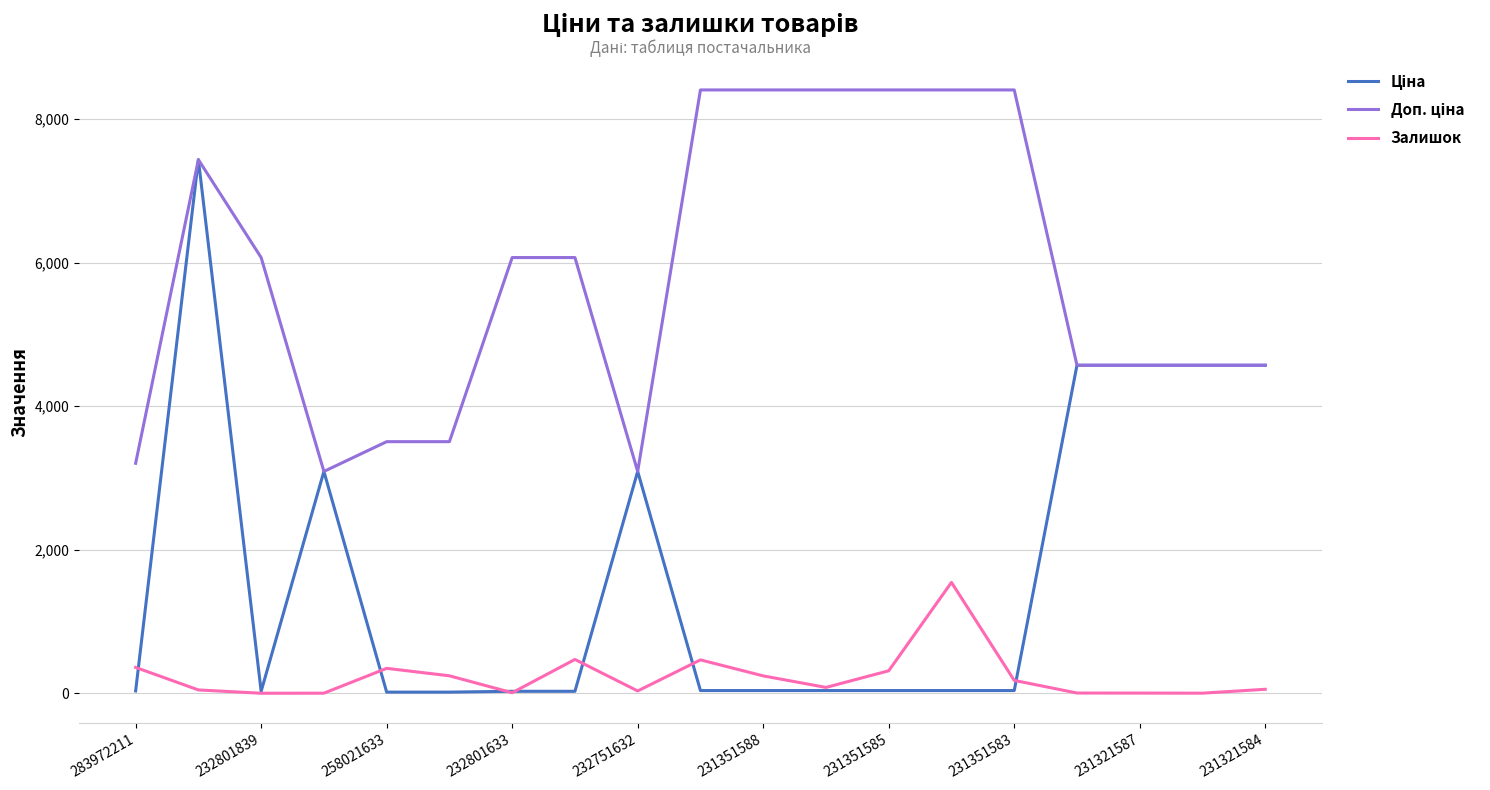

What is the greatest value displayed?

8408.0